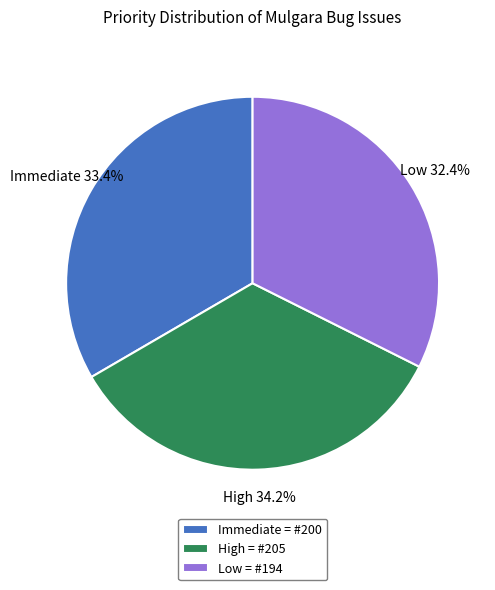

Rank the categories by value from lowest to highest.

Low, Immediate, High